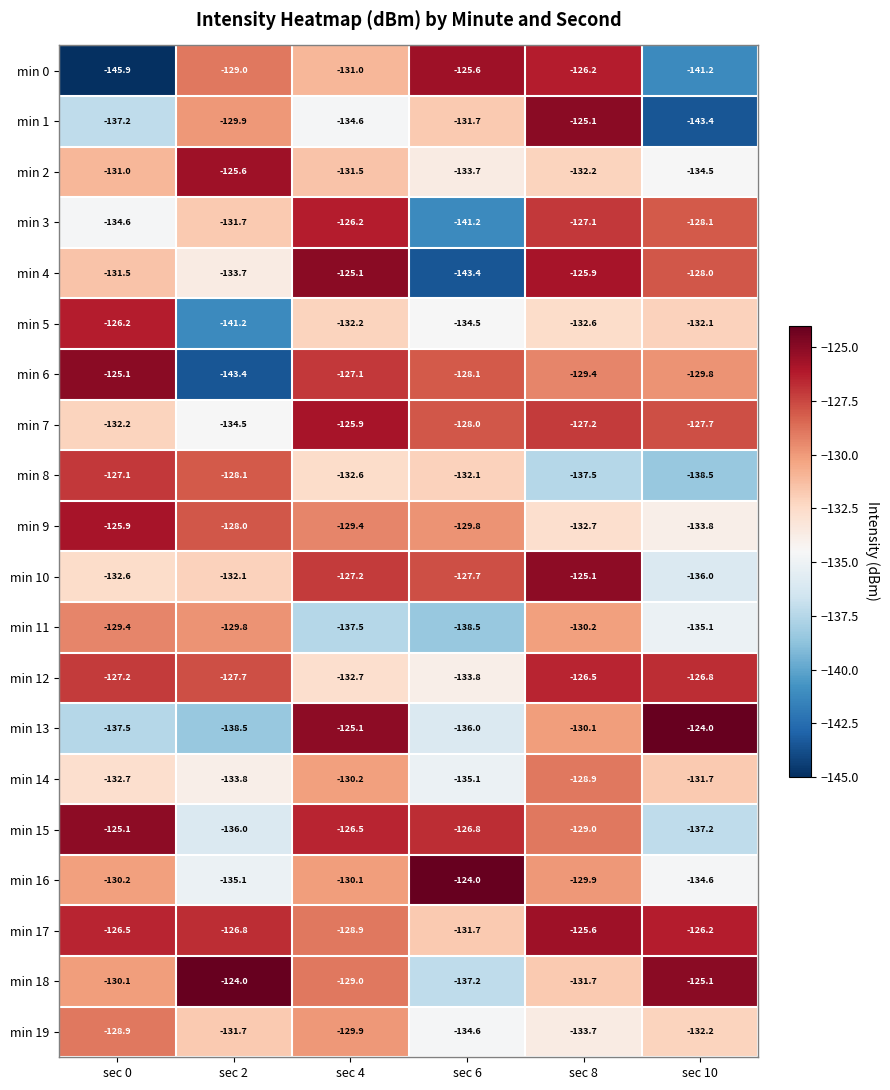

What value does the min 8 series have at sec 8?

-137.5